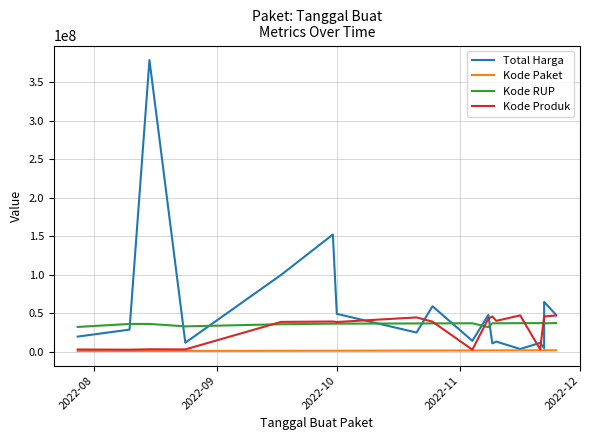

What is the lowest value of the Kode Produk series?

2936620